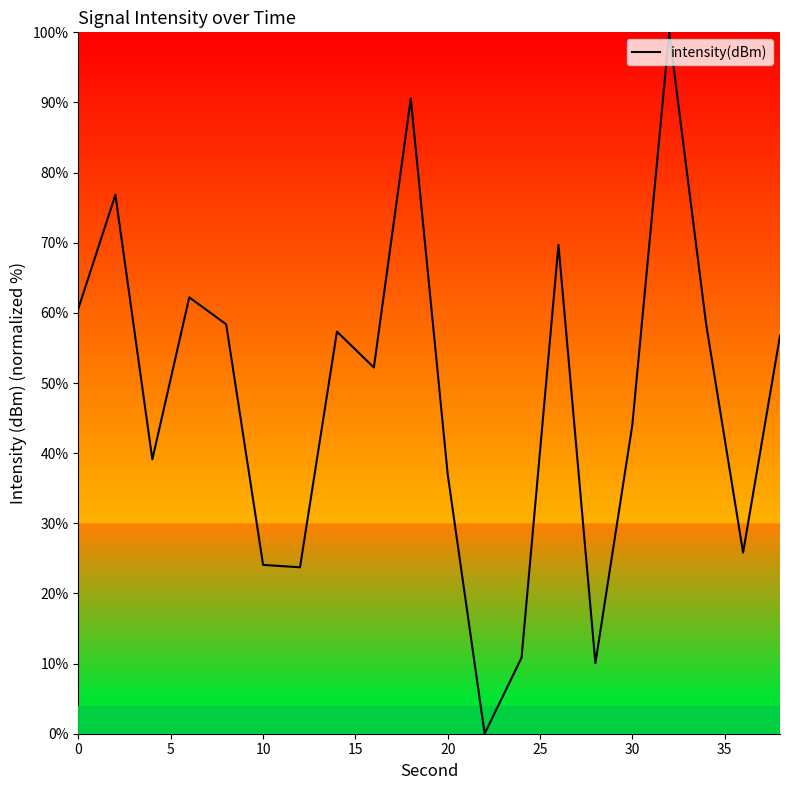

What is the greatest value displayed?

100.0